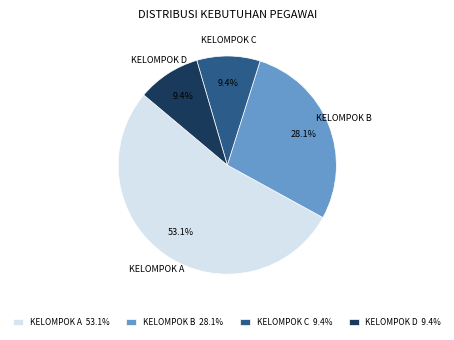

What percentage do KELOMPOK A and KELOMPOK D together represent?

62.5%